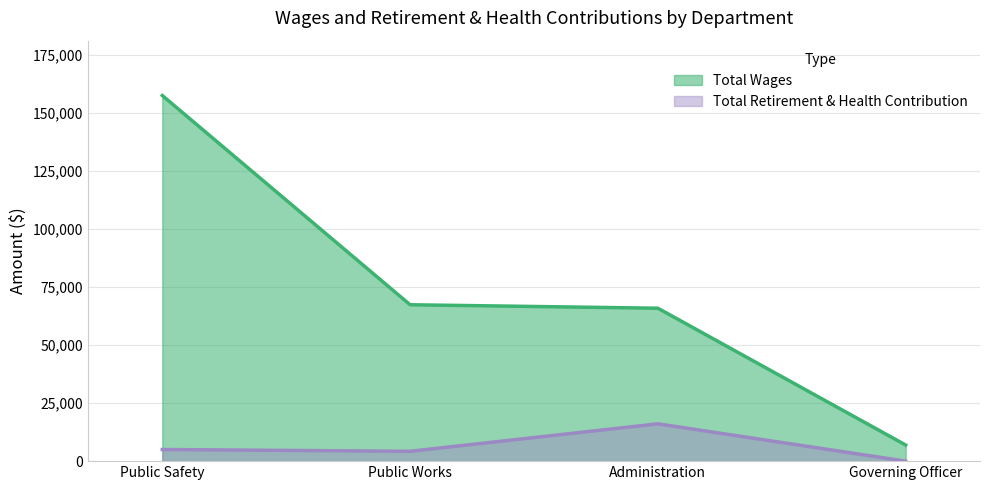

Which series has the largest total across all categories?

Total Wages